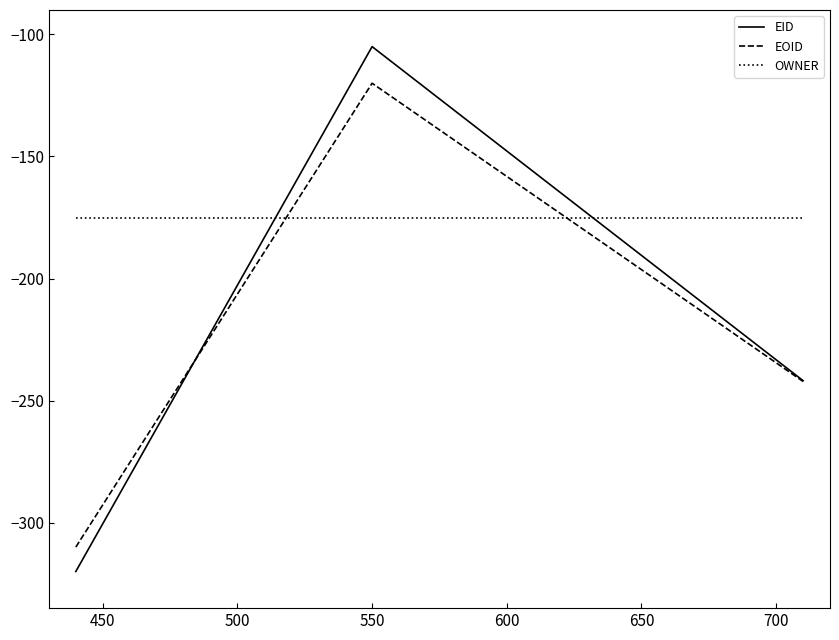

List the series in order of their peak value, highest first.

EID, EOID, OWNER